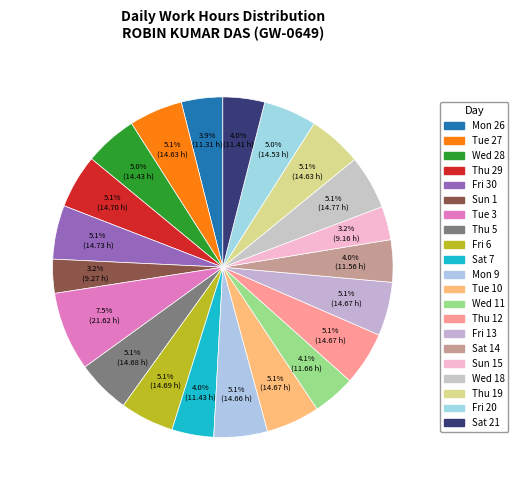

How many segments does this pie chart have?

21